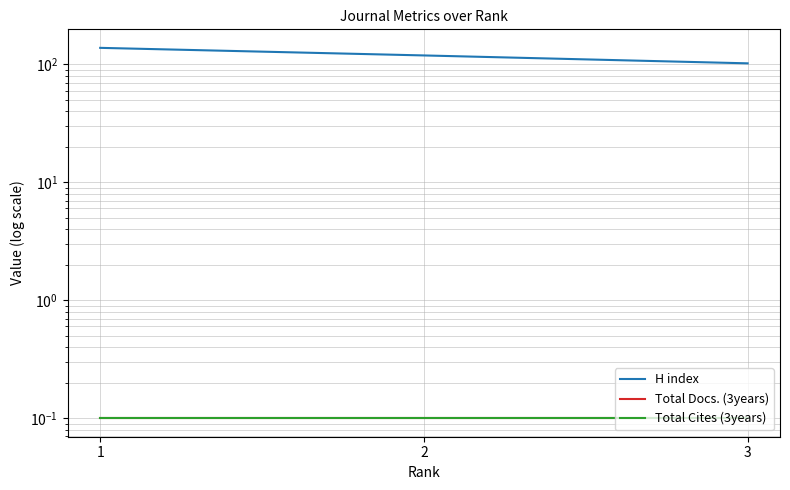

Count the number of data series in this chart.

3